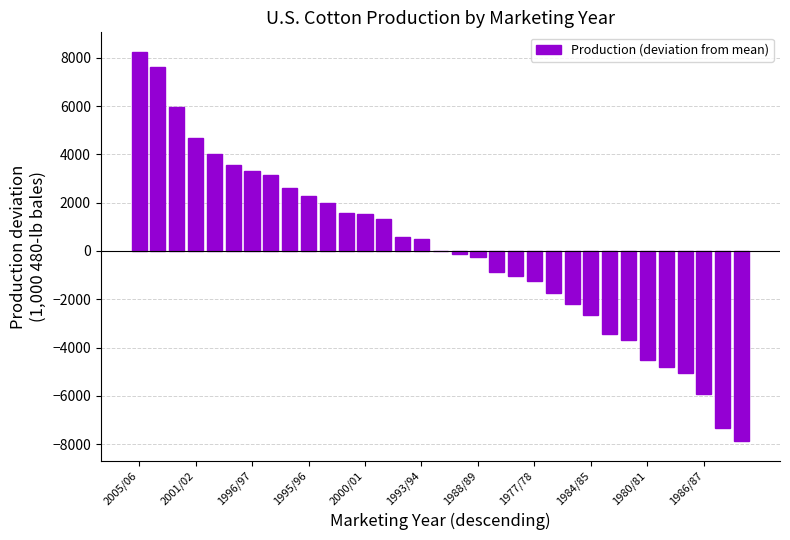

What is the greatest value displayed?

8244.1